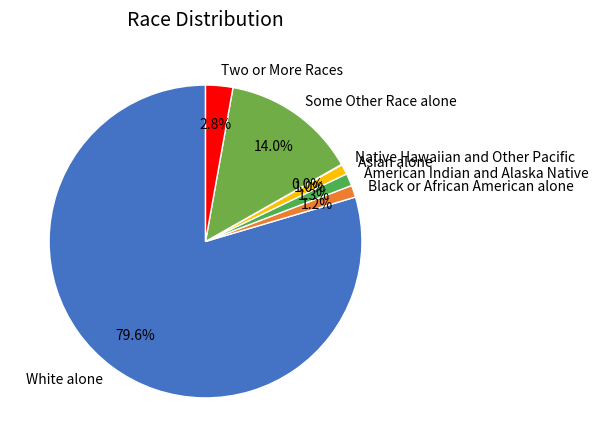

What is the largest slice in the pie chart?

White alone